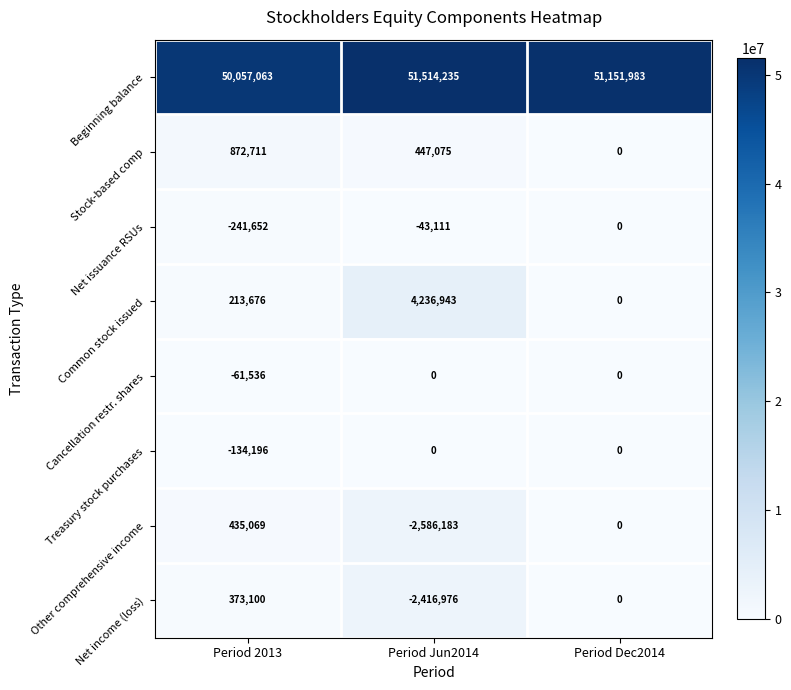

Count the number of data series in this chart.

8